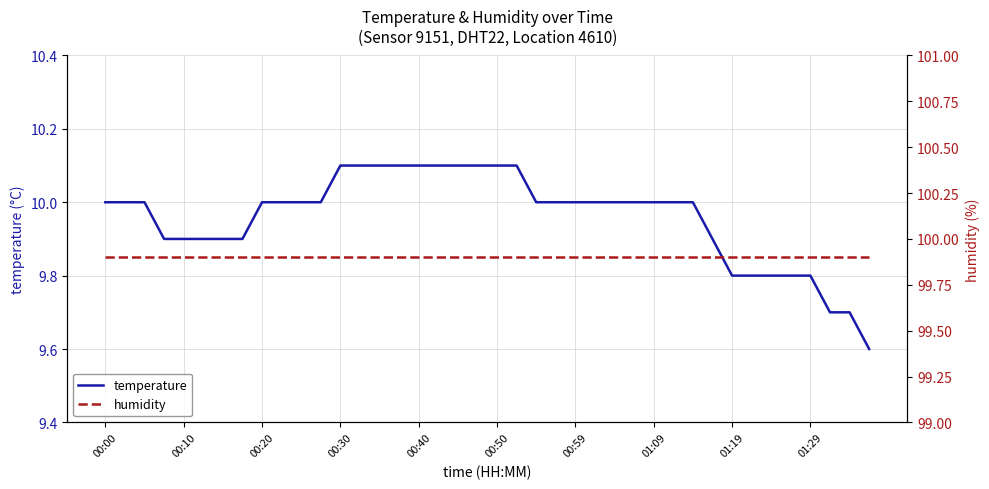

At which label does humidity reach its minimum?

00:00